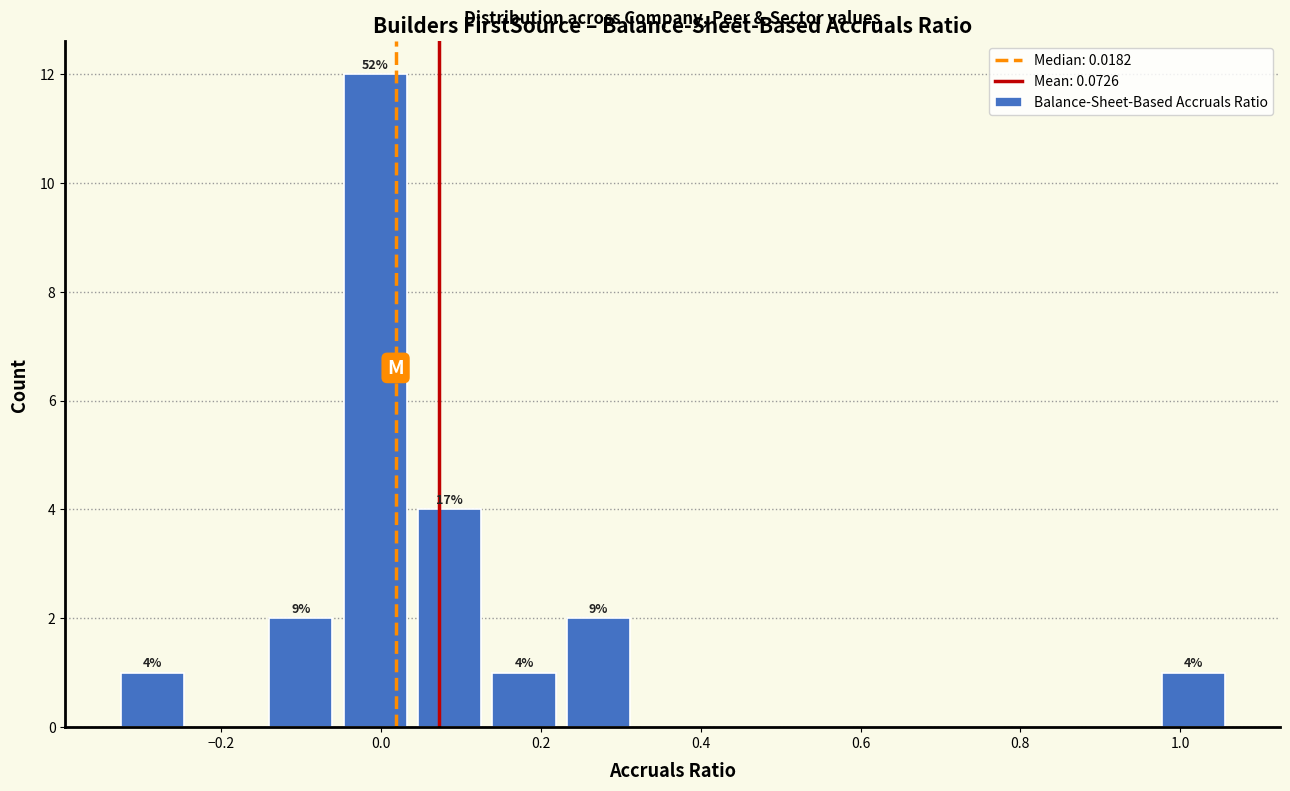

Over which range of the x-axis is the bar tallest?

-0.06 to 0.04